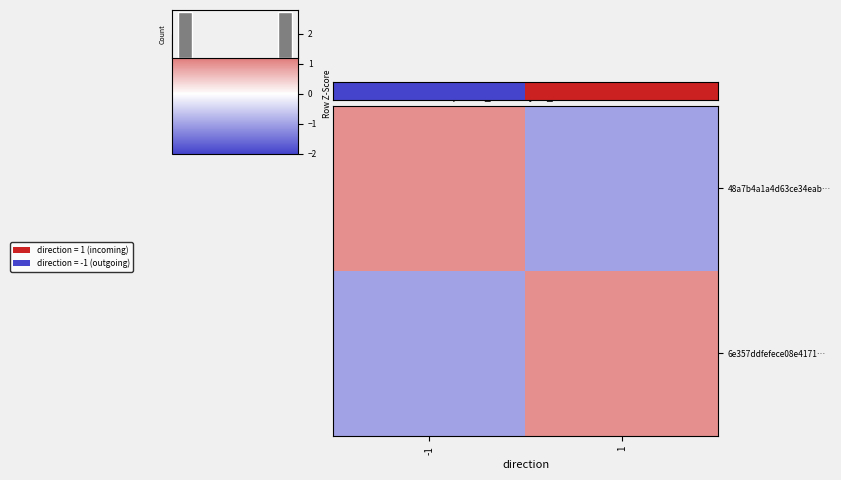

Reading left to right, list all the values displayed in this chart.

48a7b4a1a4d63ce34eab…: -1=1	1=-1
6e357ddfefece08e4171…: -1=-1	1=1